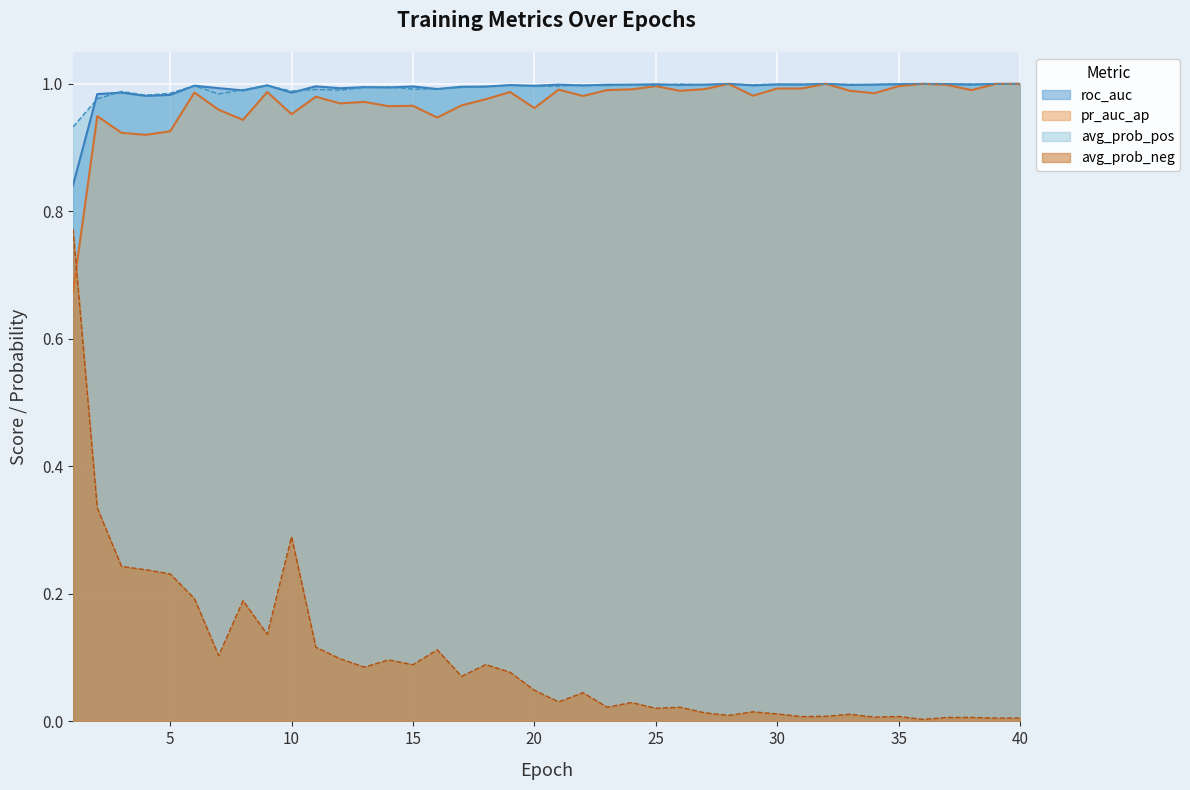

What is the value of the roc_auc point at the 33rd from the left?

1.0